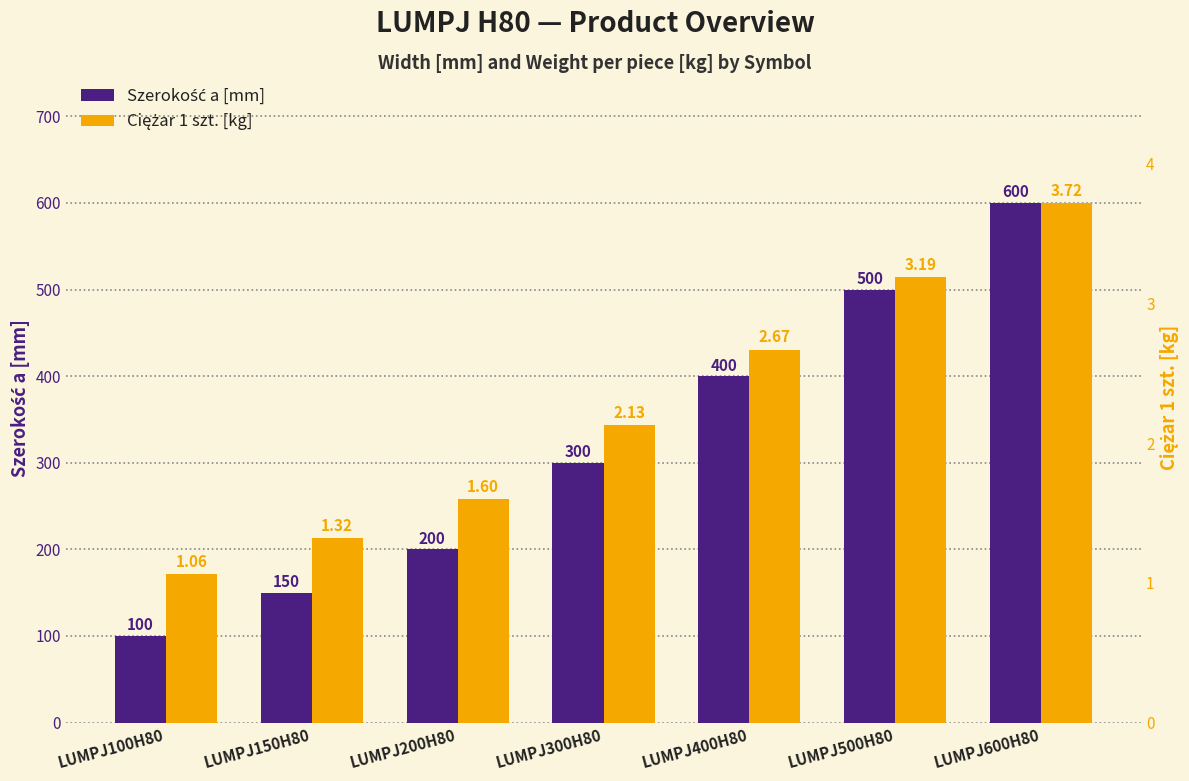

The Ciężar 1 szt. [kg] series shows 1.7 at LUMPJ400H80. True or false?

False